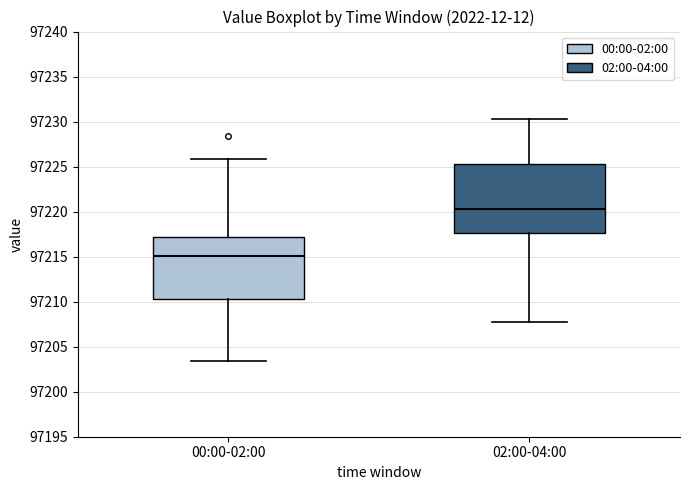

Reading left to right, read every box against the y-axis: the position of its median line, the range the box covers, and the ends of its whiskers. The values are not printed on the chart, so give them approximately, as read against the axis.

00:00-02:00: median 97215.0, box 97210.5 to 97217.0, whiskers 97203.5 to 97226.0
02:00-04:00: median 97220.5, box 97217.5 to 97225.5, whiskers 97207.5 to 97230.5